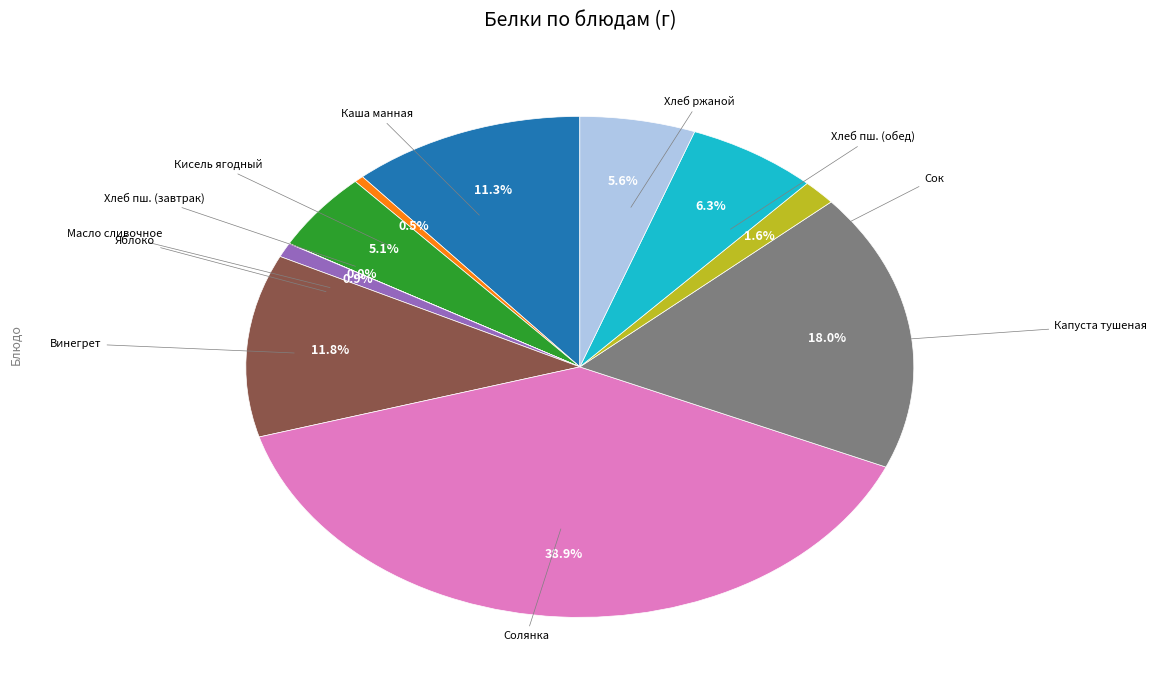

Is there a majority slice in this chart?

No